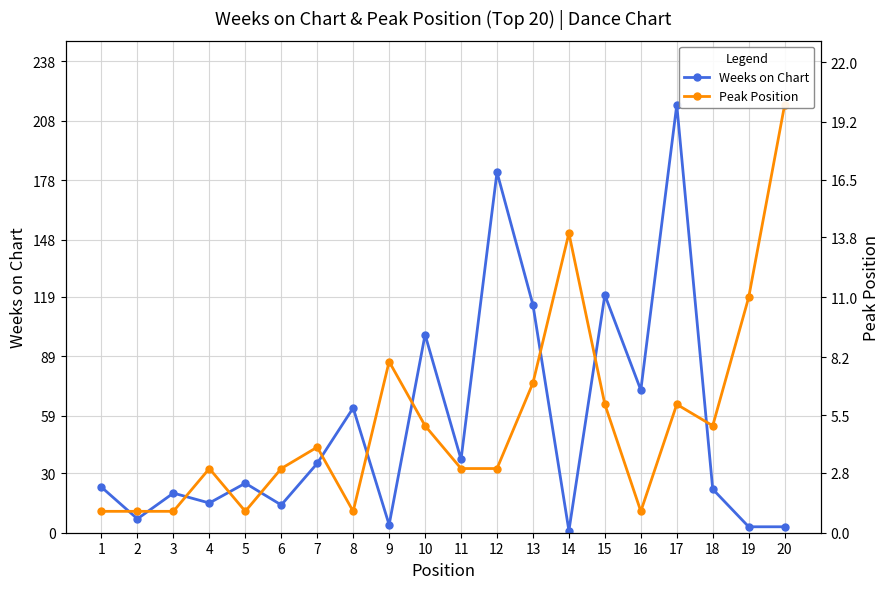

Which series has the largest total across all categories?

Weeks on Chart